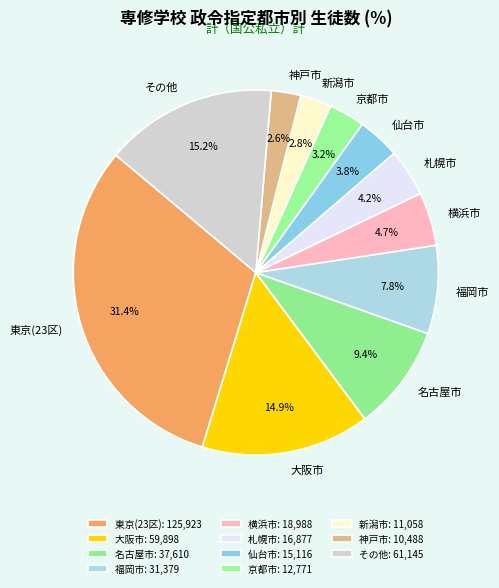

To the nearest percent, what percentage of the pie is 札幌市?

4%